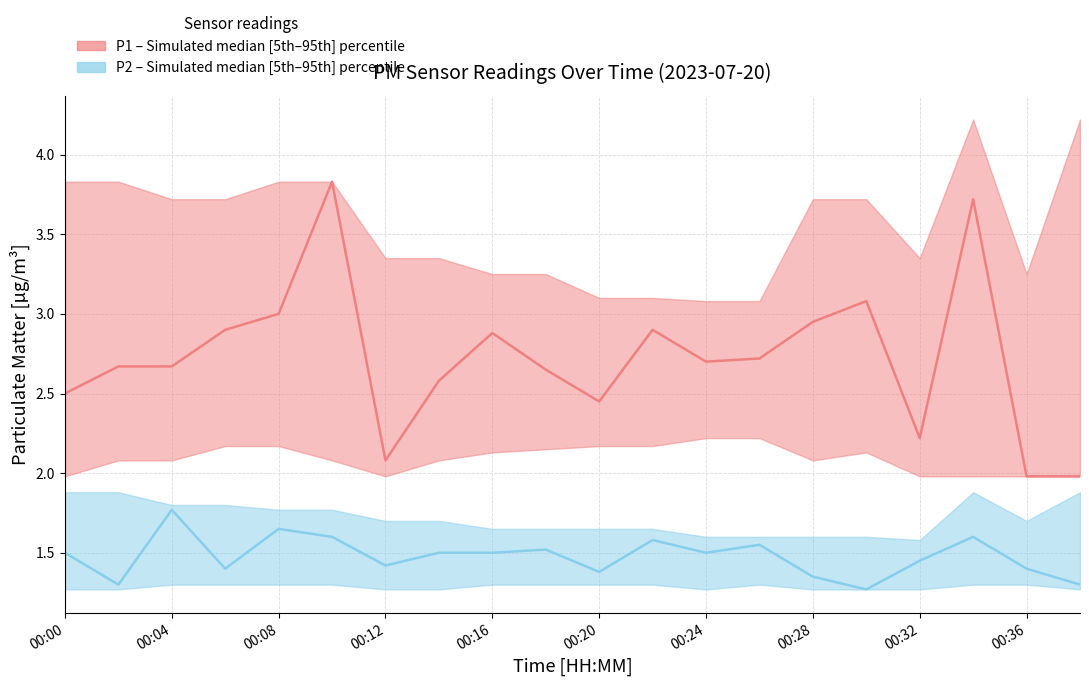

How many lines are shown in the chart?

2